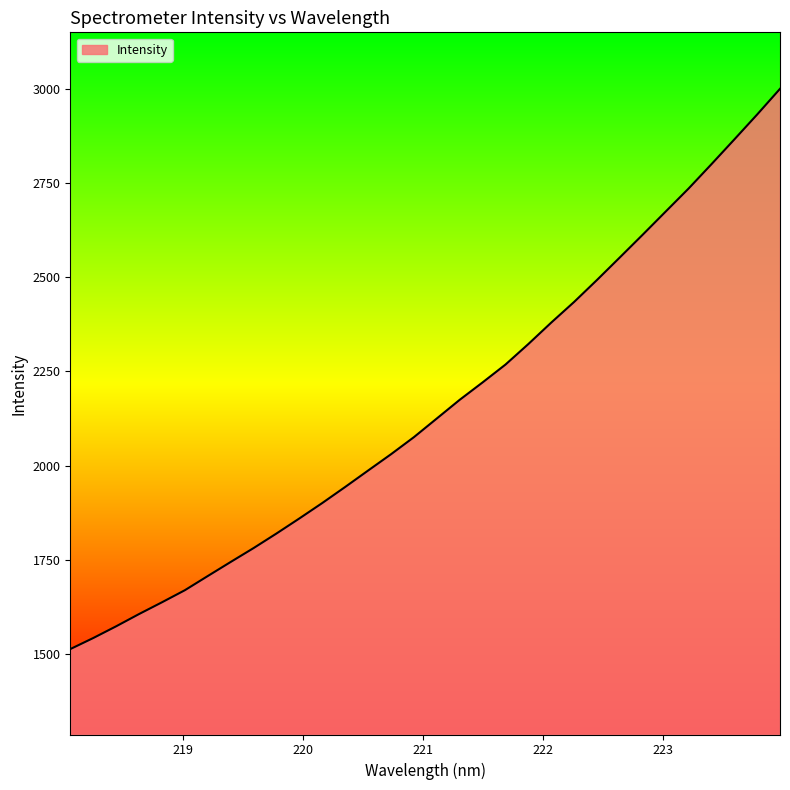

What is the average value?

2155.6